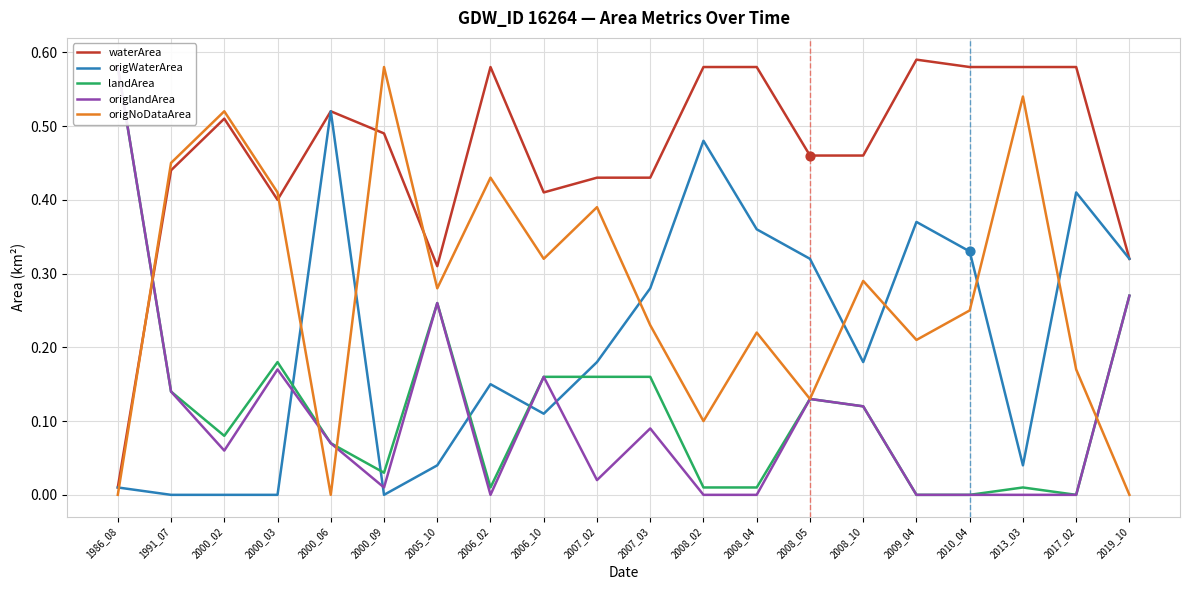

Is the value of origlandArea at 1991_07 greater than the value of origNoDataArea at 2005_10?

No